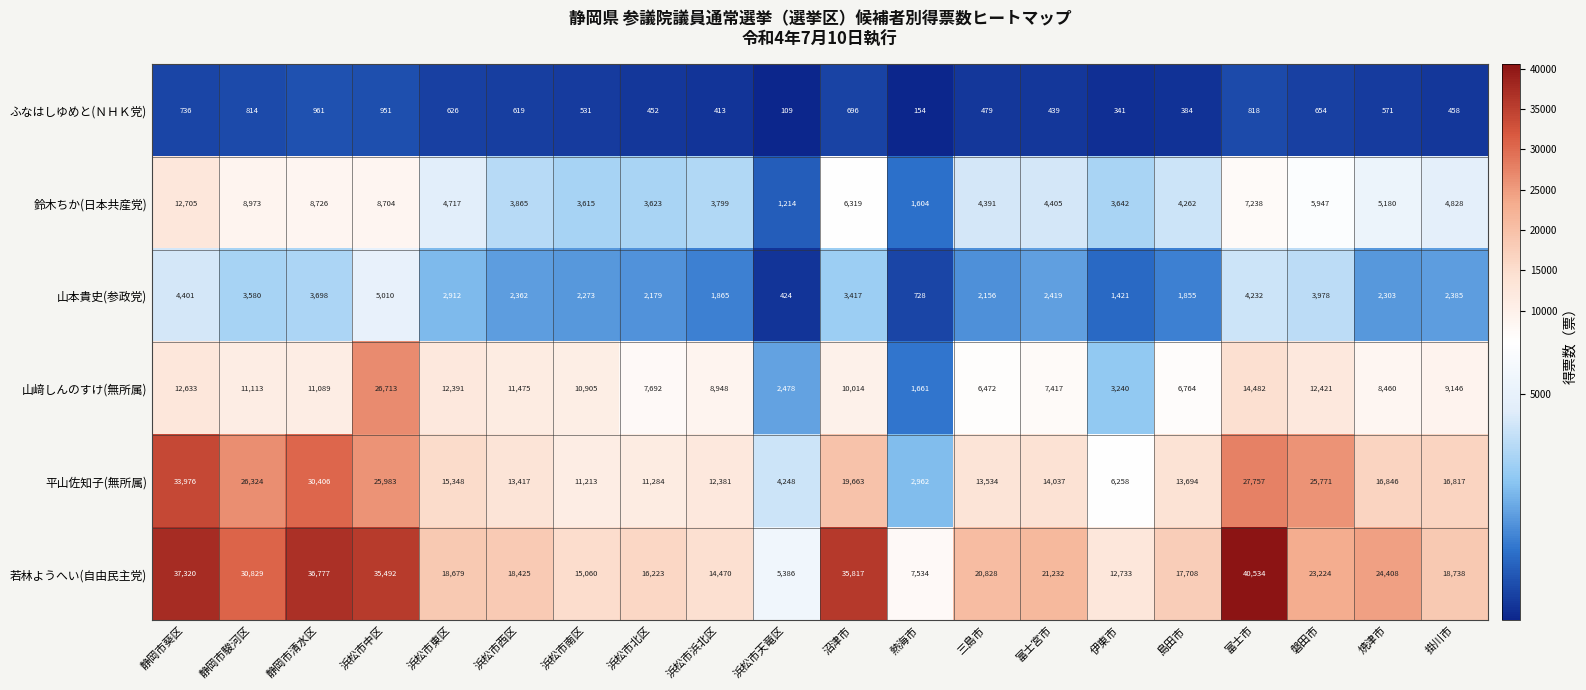

The ふなはしゆめと(ＮＨＫ党) series shows 413 at 浜松市浜北区. True or false?

True